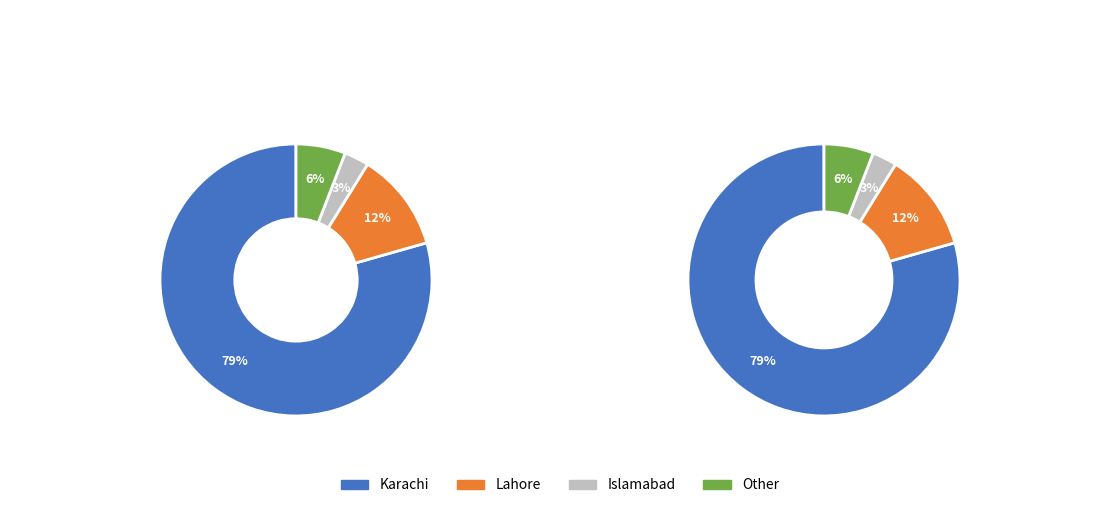

What is the majority slice?

Karachi